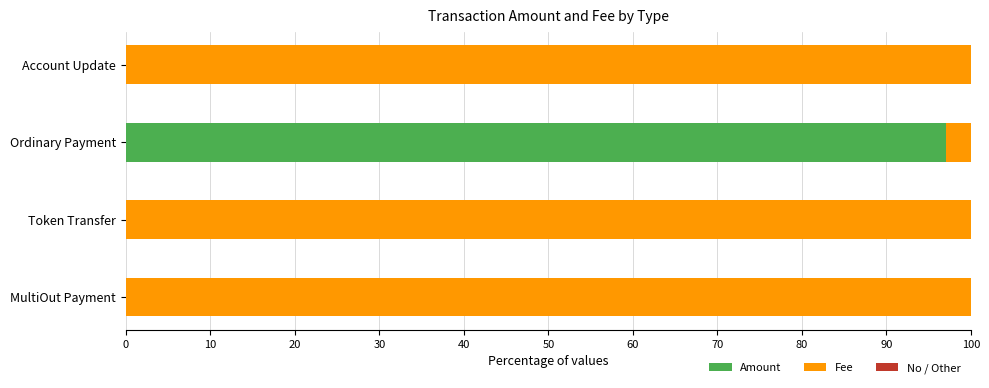

The value of Amount at Ordinary Payment is 97.1. True or false?

True